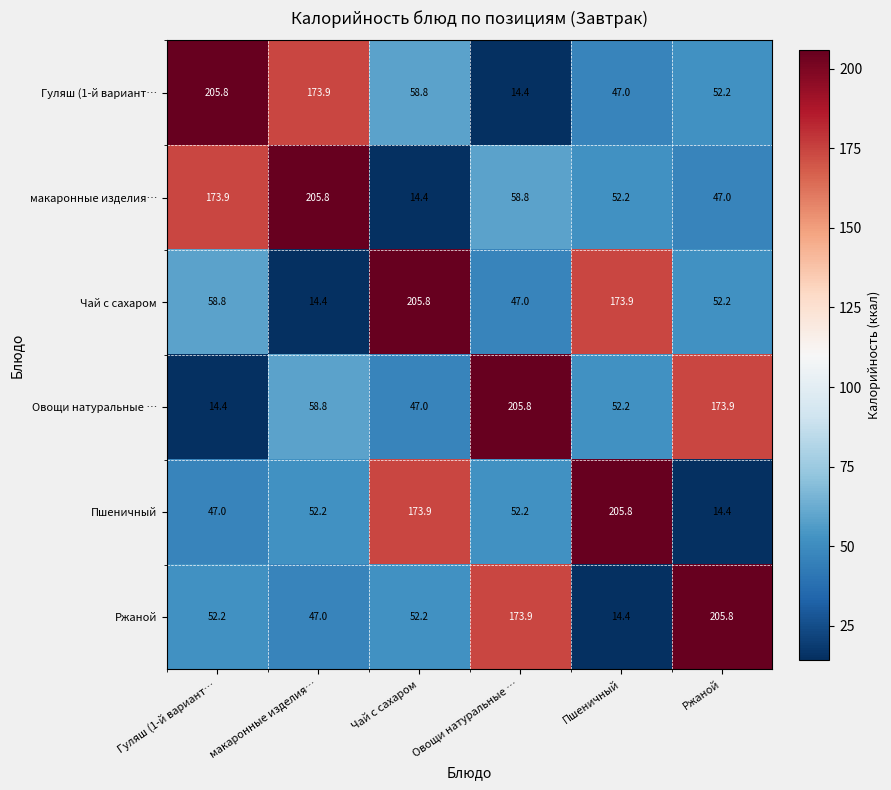

What is the sum of the Ржаной values at Ржаной and макаронные изделия…?

252.8